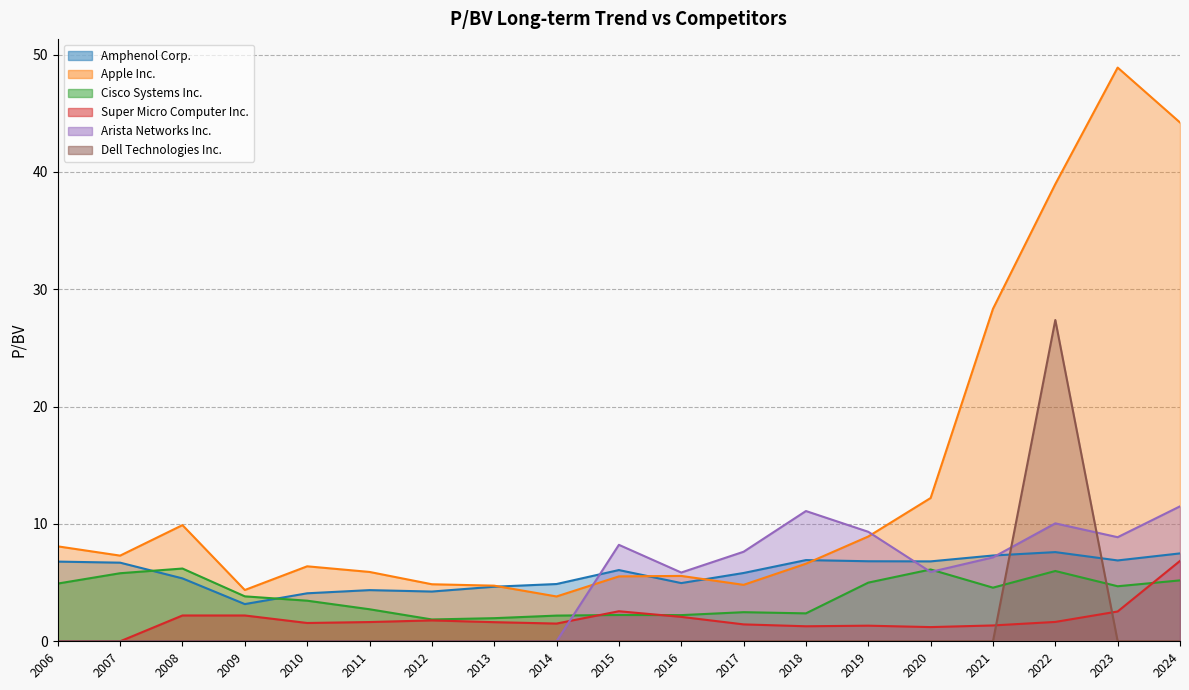

In Dell Technologies Inc., how many points are higher than both neighbors (excluding endpoints)?

1